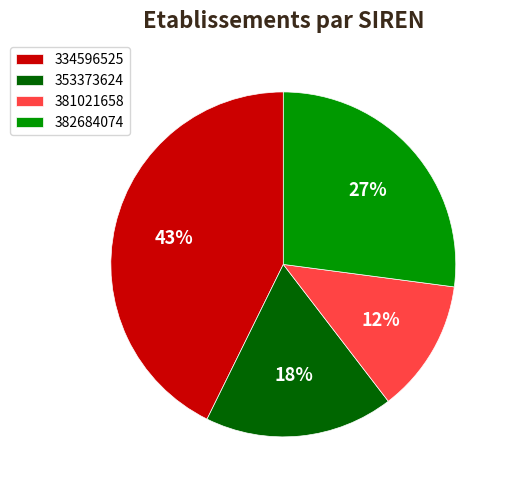

Count the number of slices in the pie.

4